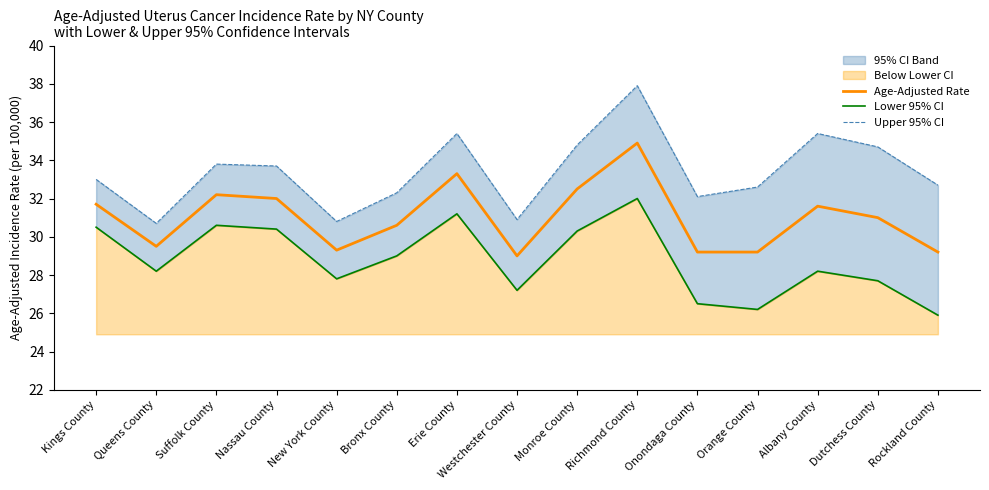

What is the sum of the Age-Adjusted Rate values at Westchester County and Albany County?

60.6